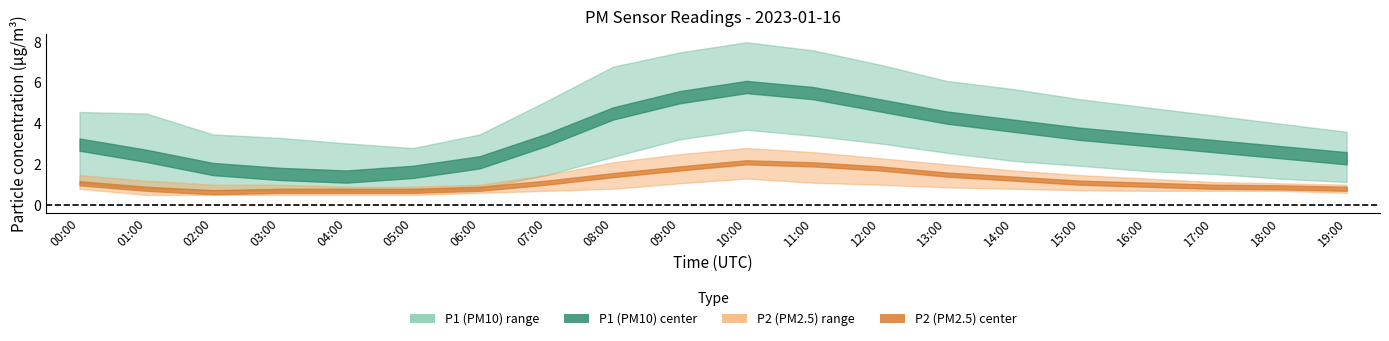

What is the greatest value displayed?

8.0